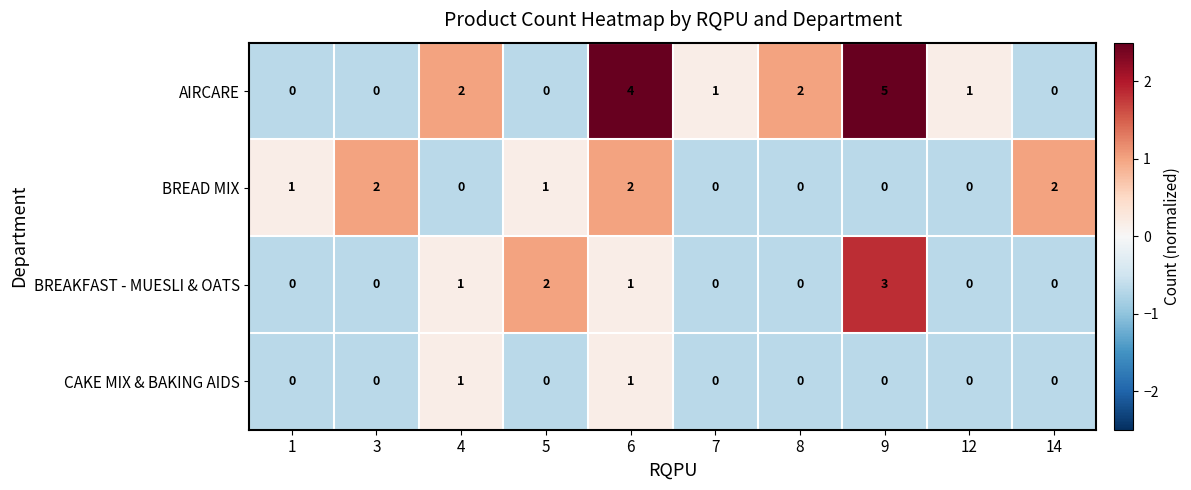

How many series are shown in this chart?

4